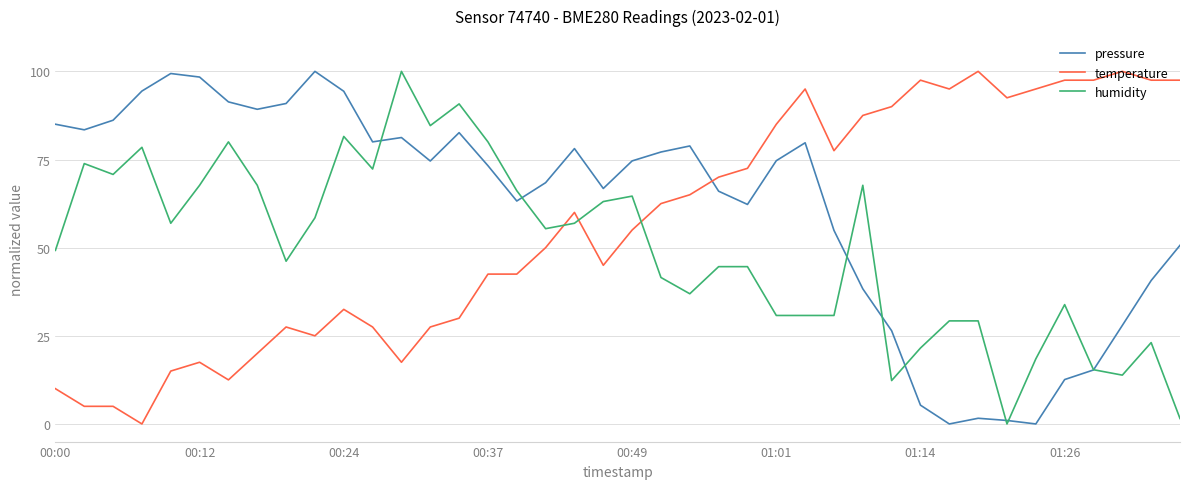

What is the highest value of the temperature series?

100.0